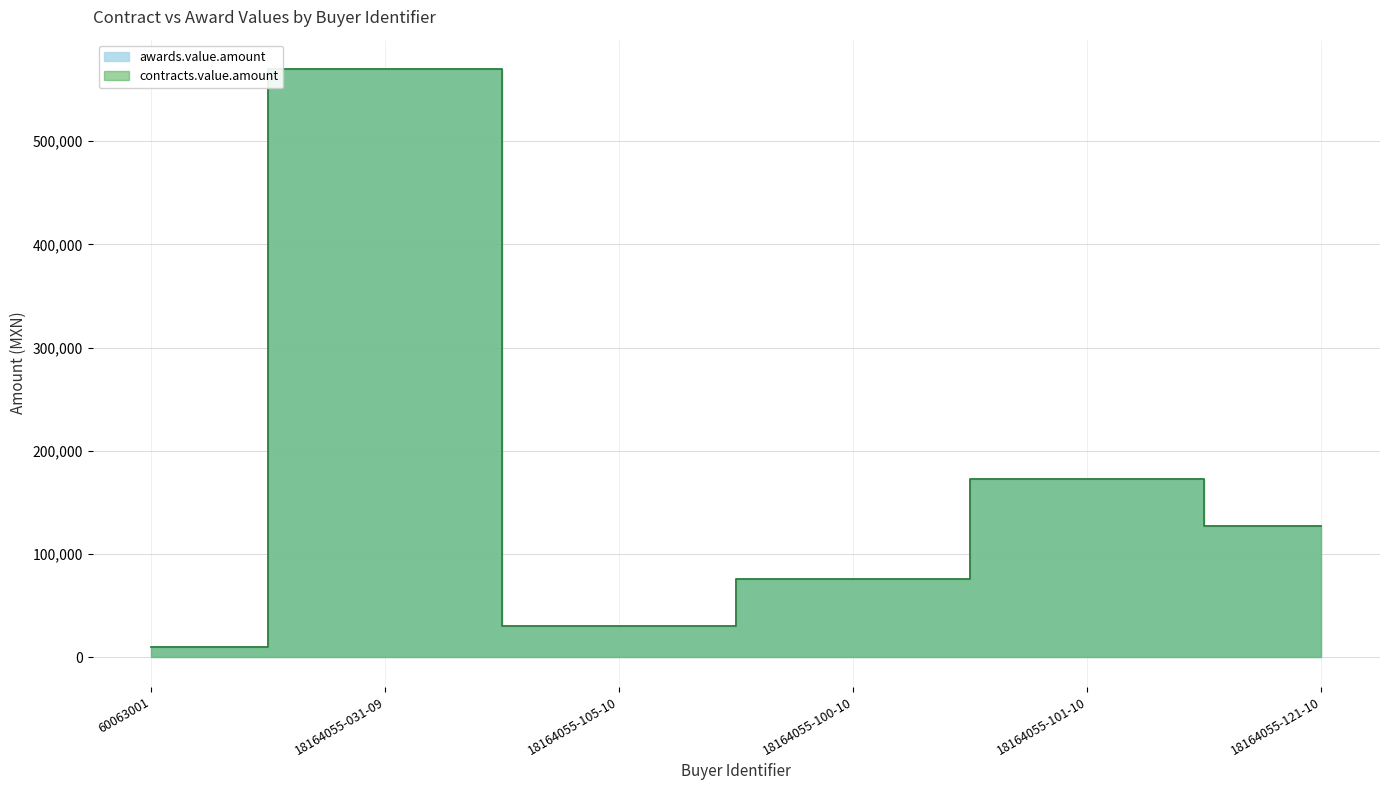

What is the label of the 1st point from the left?

60063001